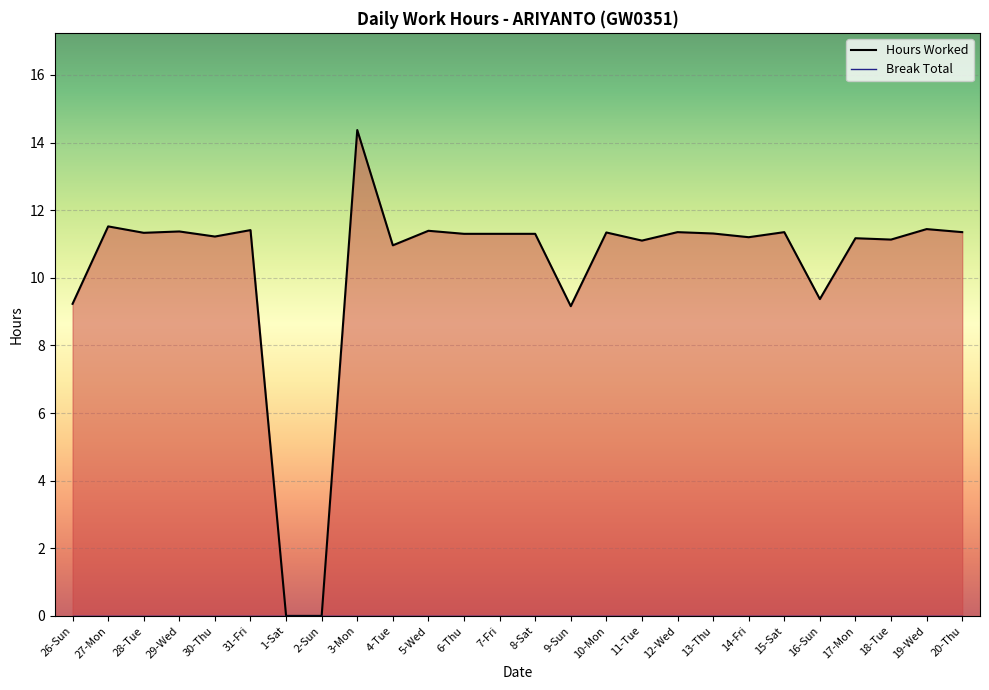

Between 16-Sun and 8-Sat, which is larger?

8-Sat